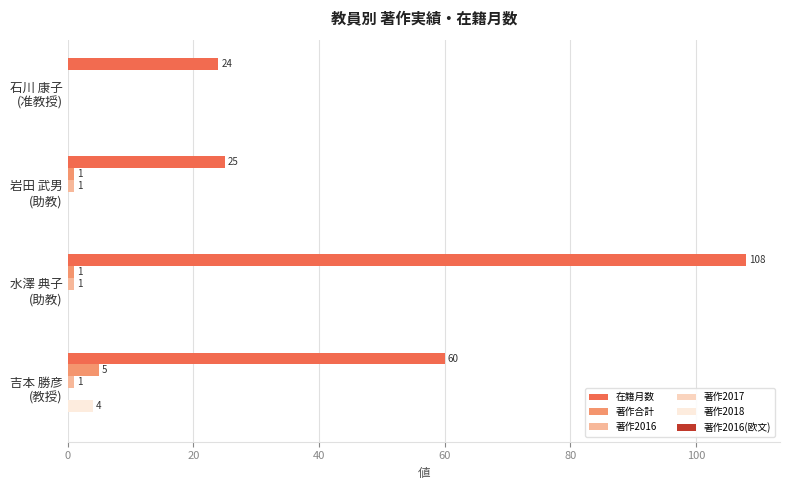

What is the sum of all 著作2018 values?

4